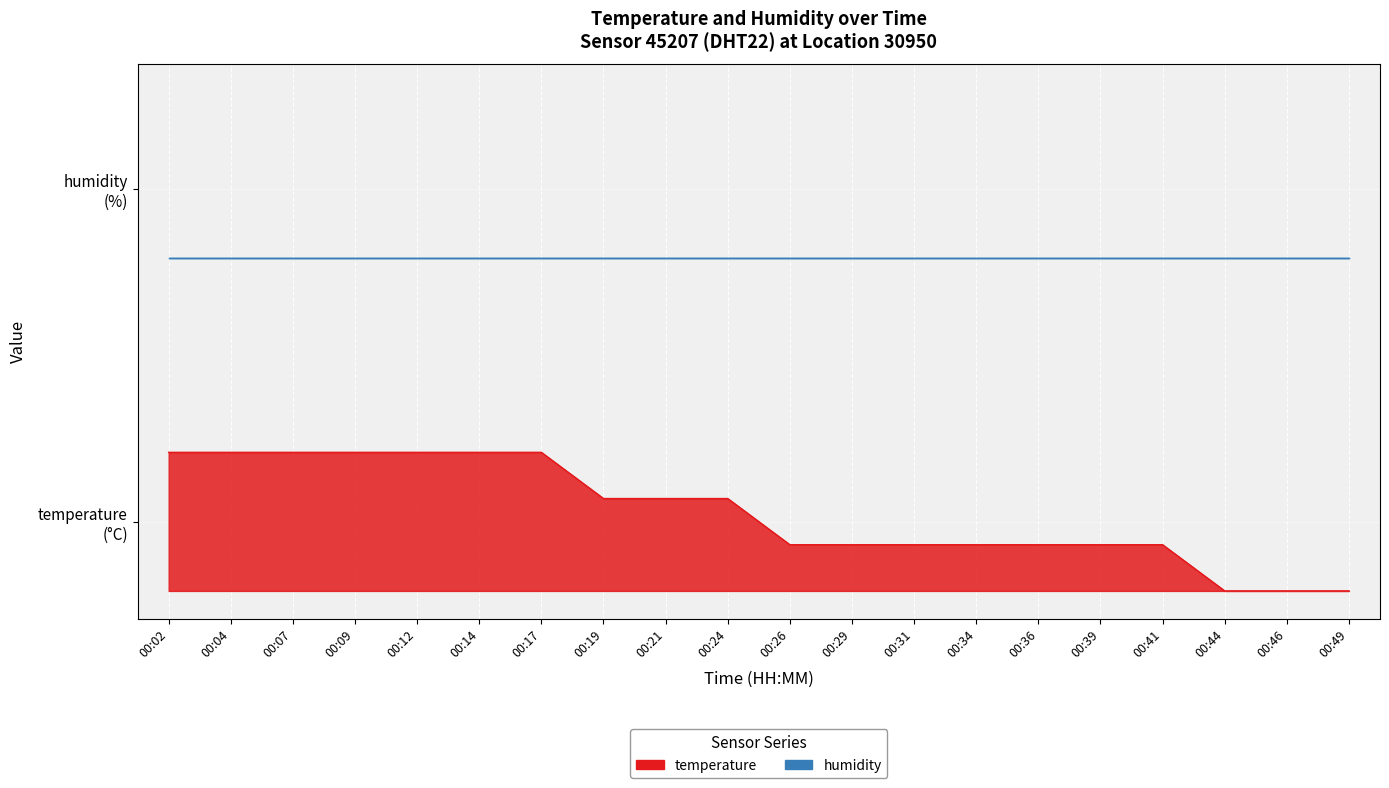

How many positive values are there?

17